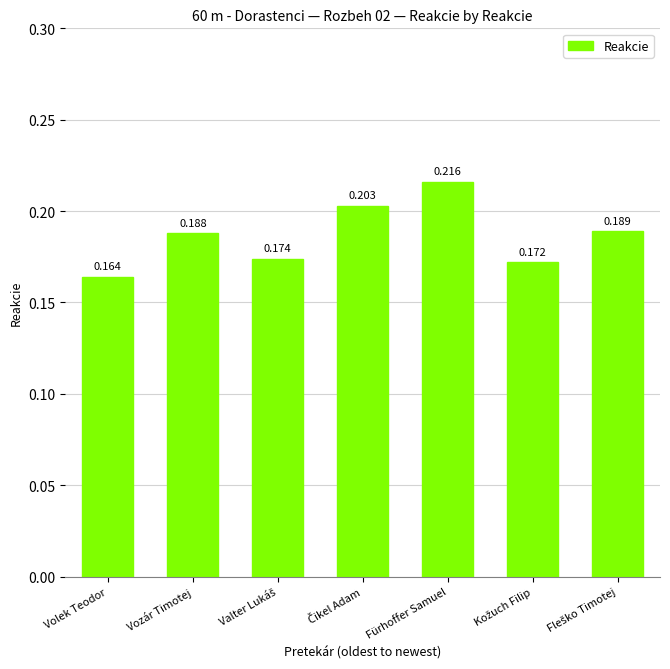

Which has a higher value, Fürhoffer Samuel or Vozár Timotej?

Fürhoffer Samuel